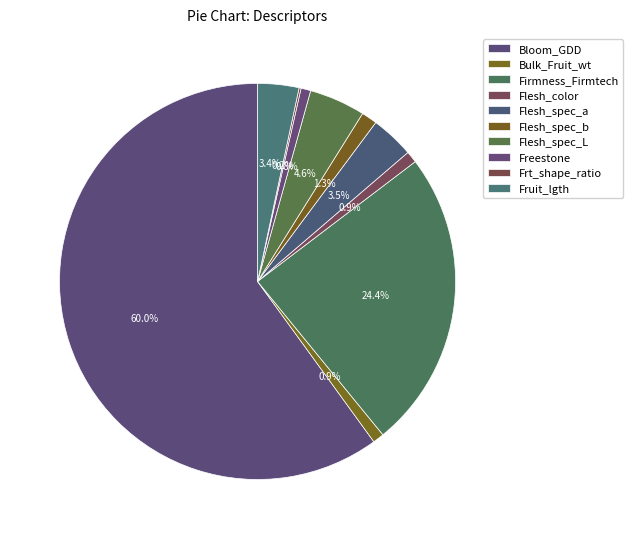

To the nearest percent, what is the average slice percentage?

10%